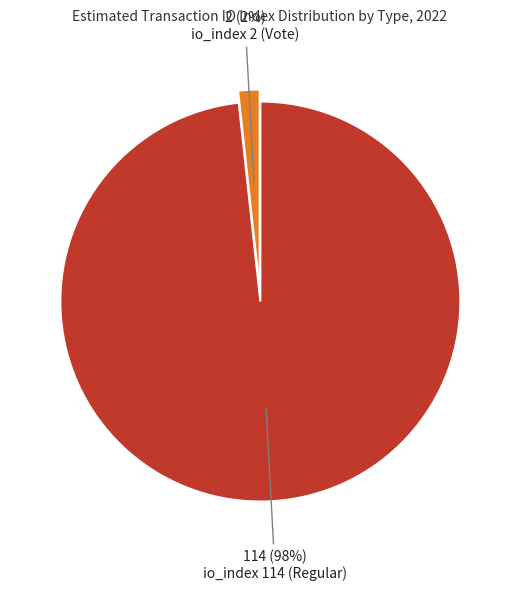

Is there a majority slice in this chart?

Yes